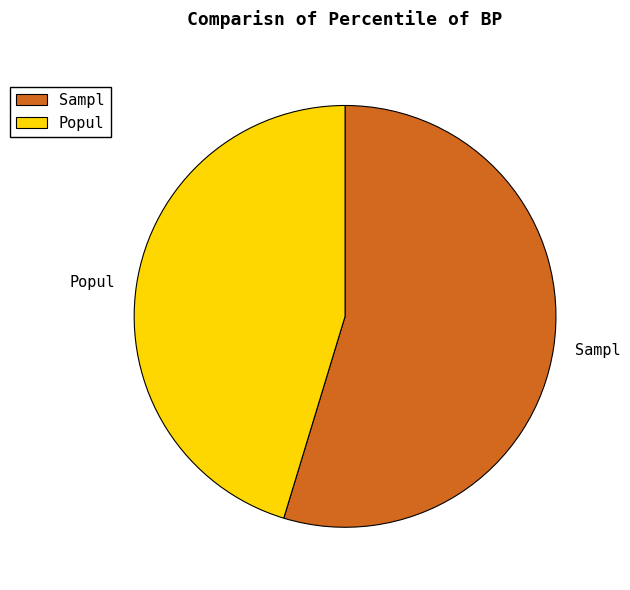

Count the number of slices in the pie.

2